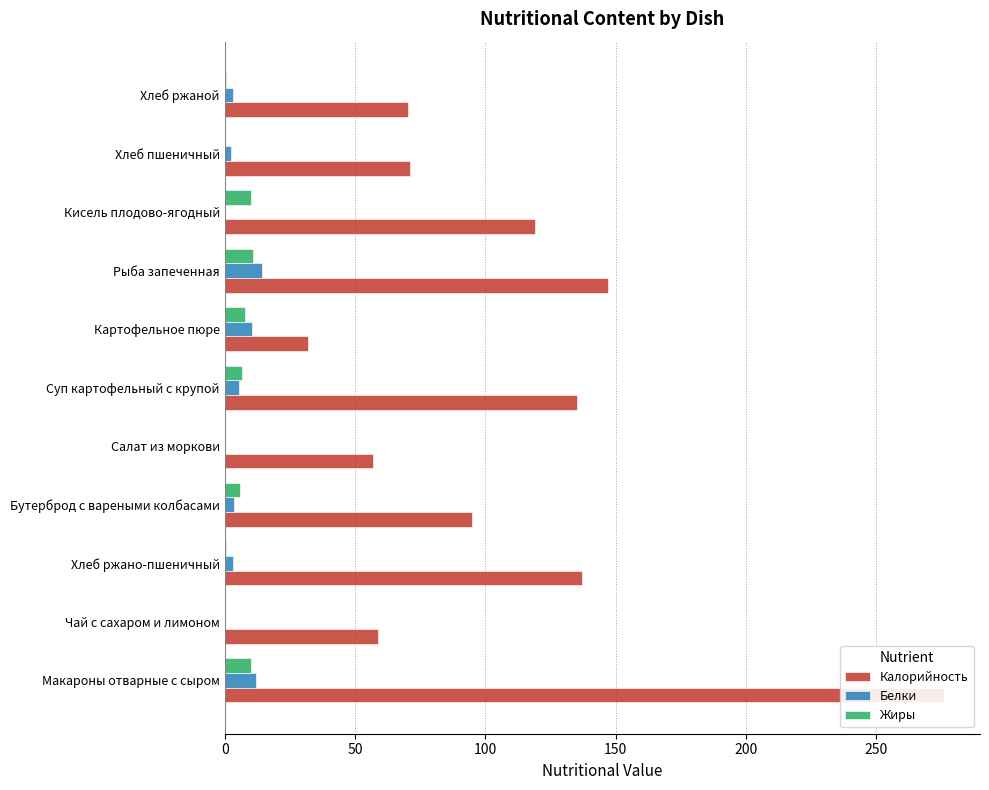

Are the bars grouped side by side (vs. stacked)?

Yes